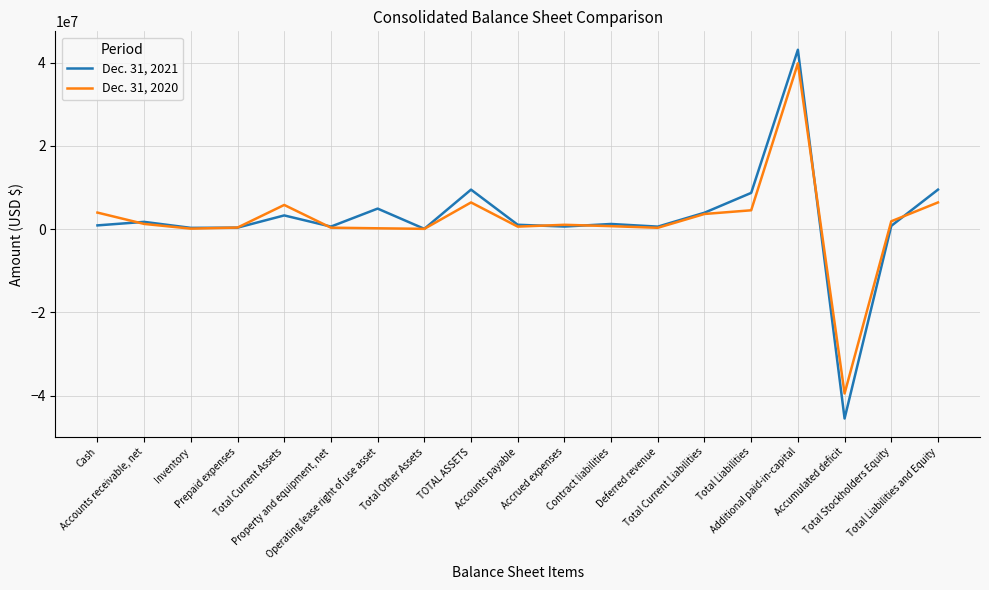

At which label does Dec. 31, 2020 reach its peak?

Additional paid-in-capital